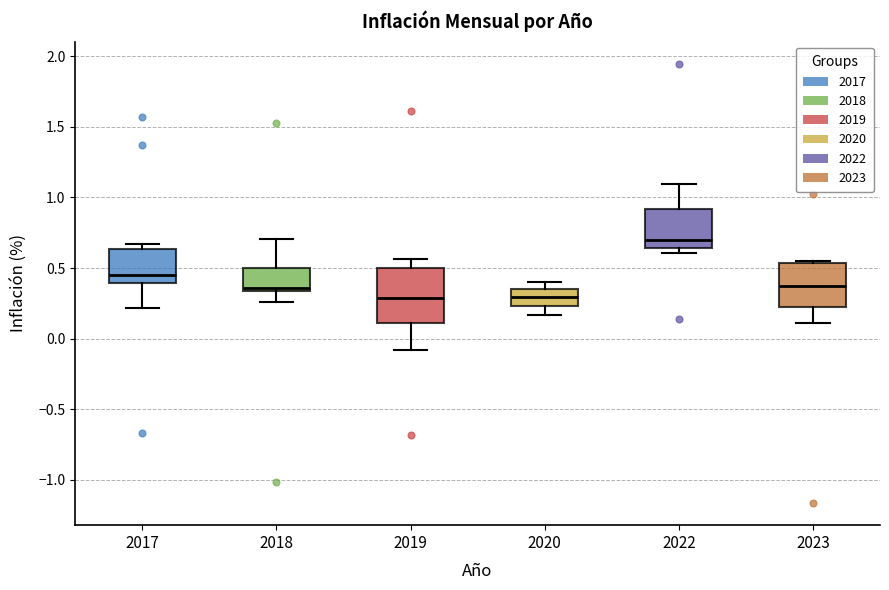

Where does the median line of the box at x = 2019 sit on the y-axis? The values are not printed on the chart, so give them approximately, as read against the axis.

0.30